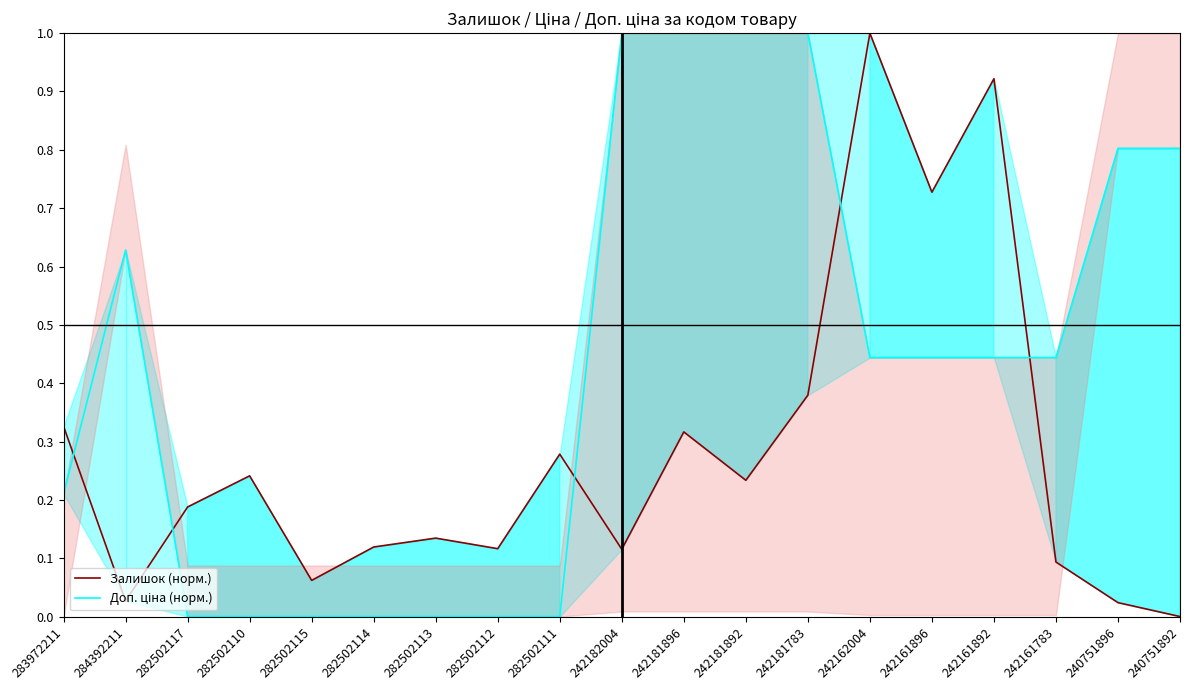

Which series has the largest total across all categories?

Доп. ціна (норм.)